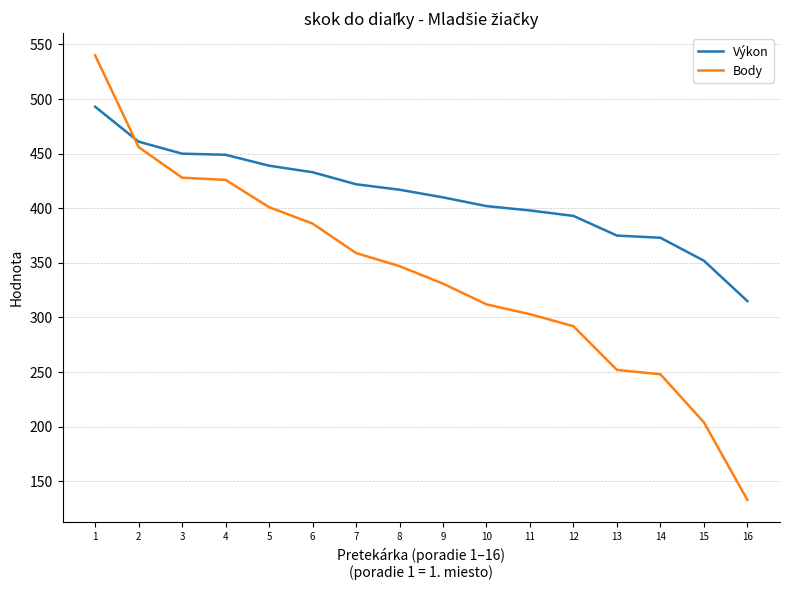

How many intersections are there between Body and Výkon?

1